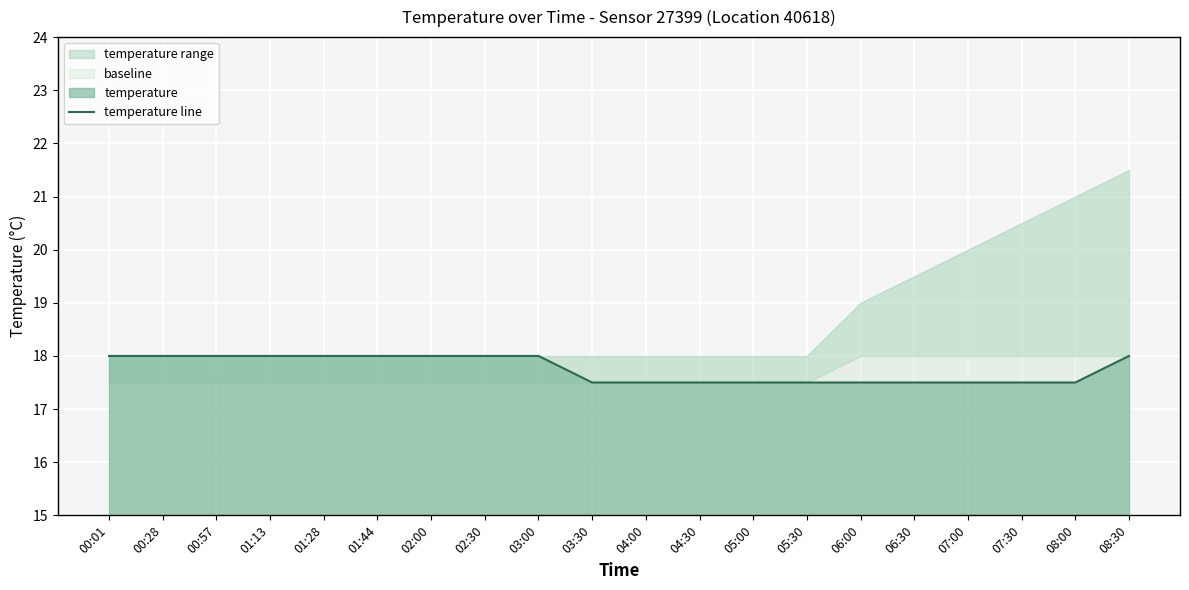

What is the label of the 8th point from the left?

02:30